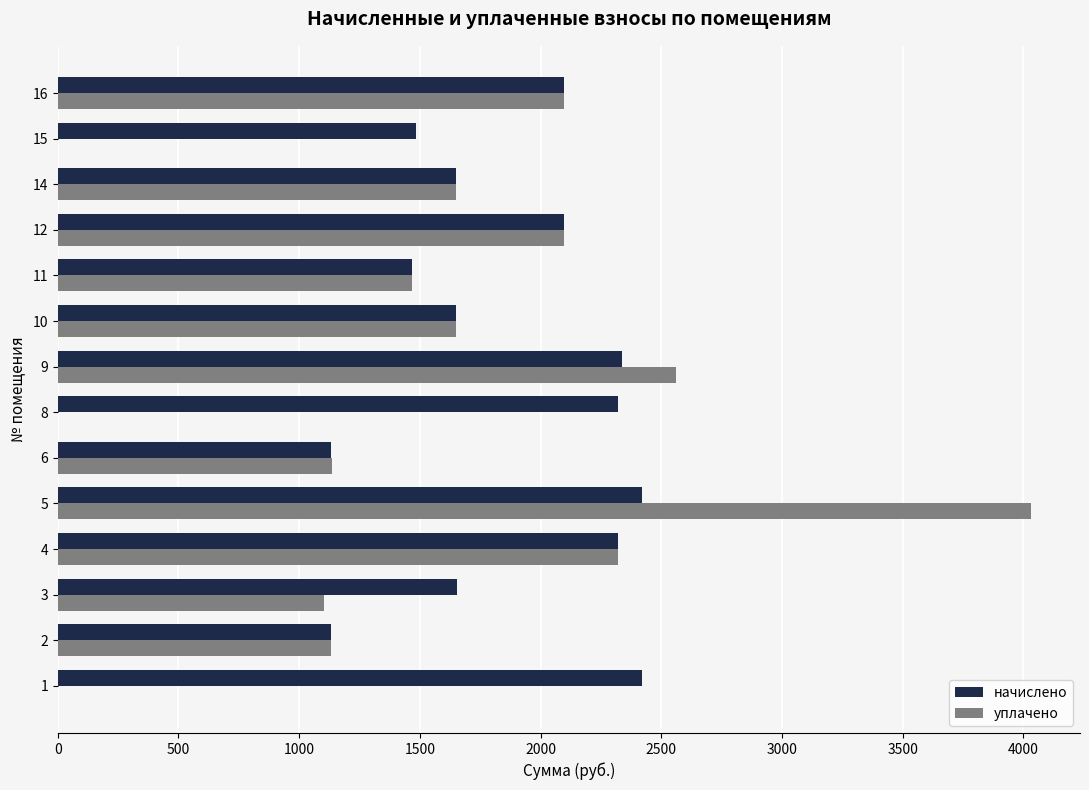

What is the sum of the начислено values at 8 and 15?

3805.3